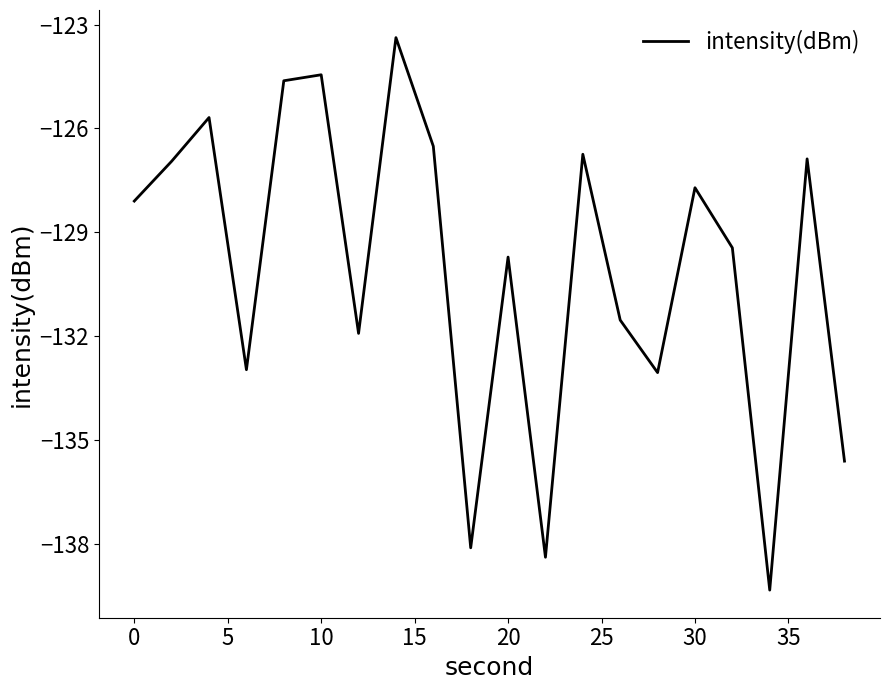

What is the minimum value shown in the chart?

-139.3